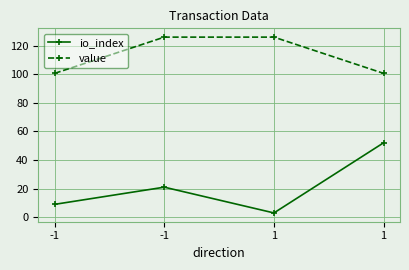

How many values in the value series exceed 125?

2